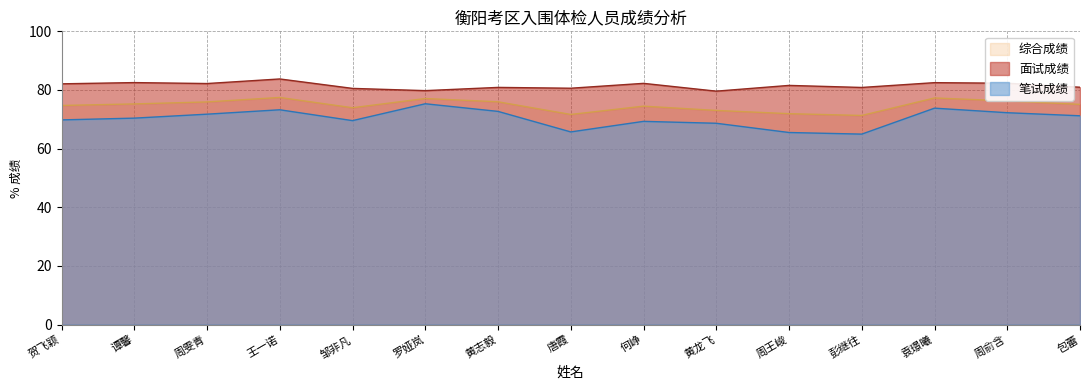

What is the difference between the 综合成绩 values at 贺飞颖 and 黄龙飞?

1.7